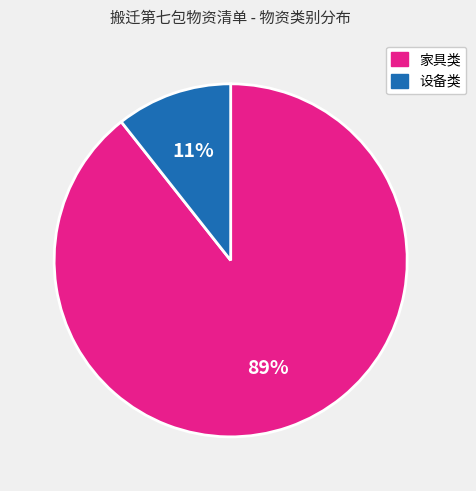

To the nearest percent, what is the average slice percentage?

50%